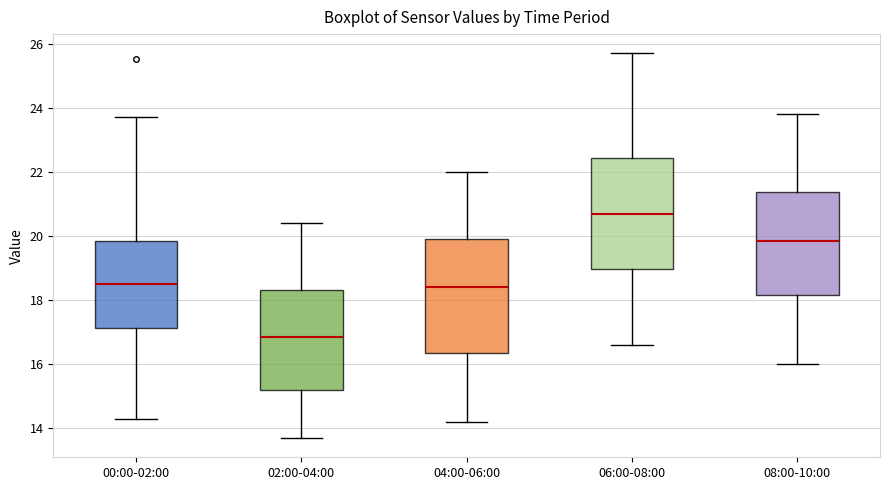

Which box has the highest median line?

06:00-08:00